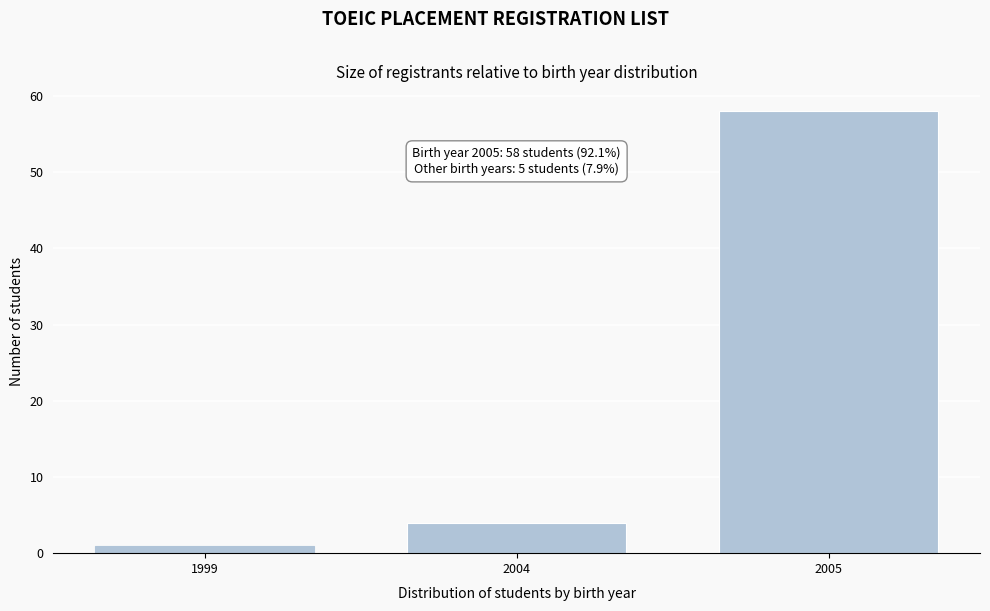

Reading right to left, extract all data points from this chart.

58	4	1